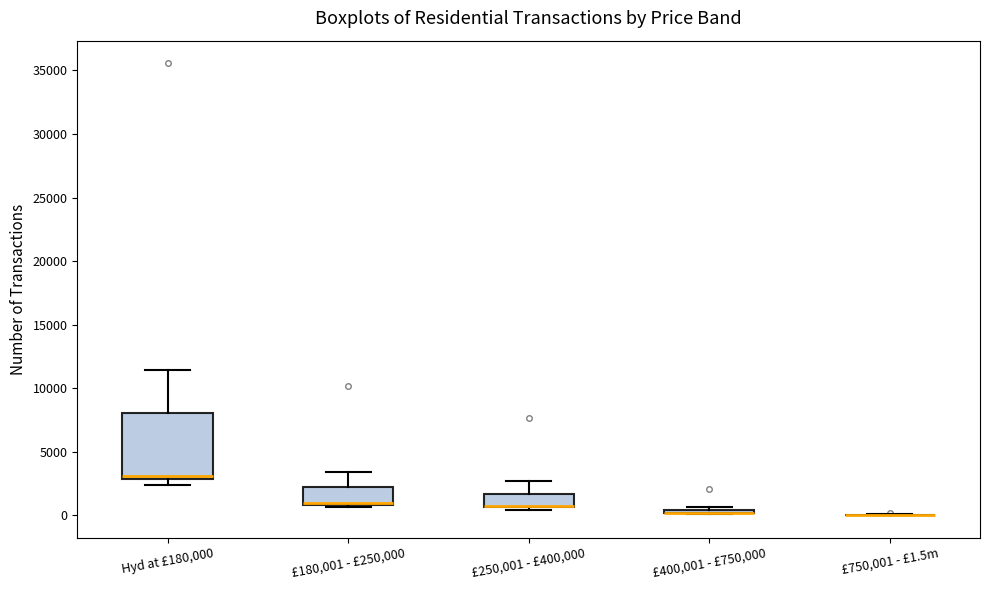

Comparing the boxes themselves (not the whiskers), which one is the tallest?

Hyd at £180,000